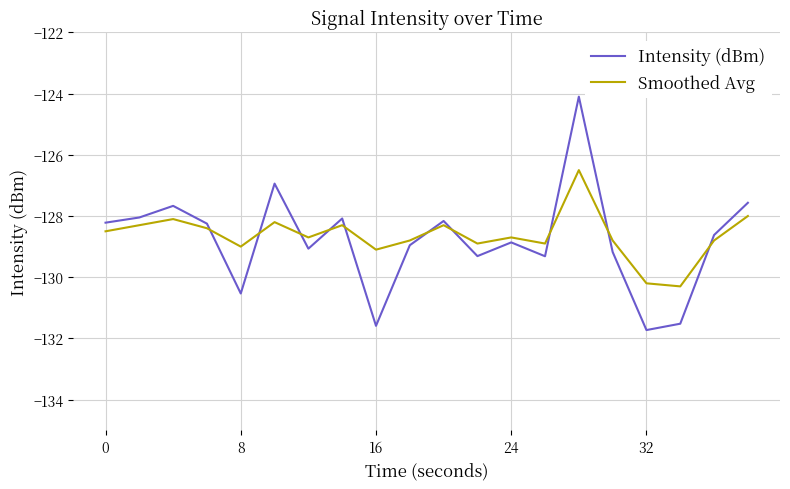

What is the minimum value shown in the chart?

-131.7